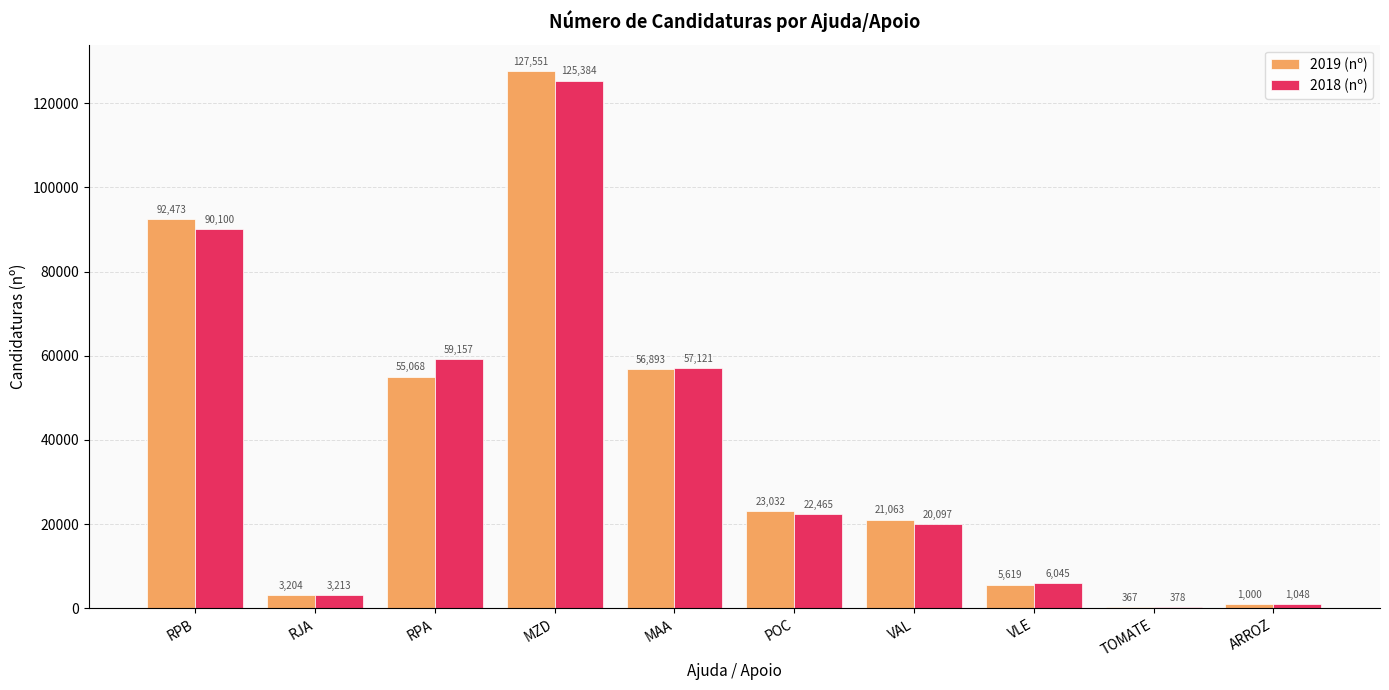

What is the total value across all series at MAA?

114014